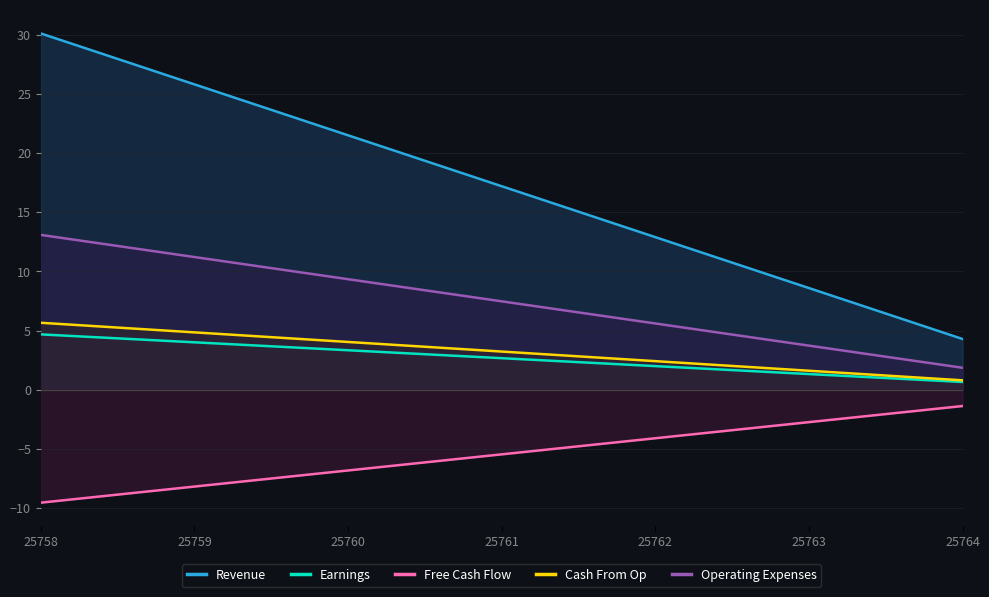

How many categories are shown in the chart?

7